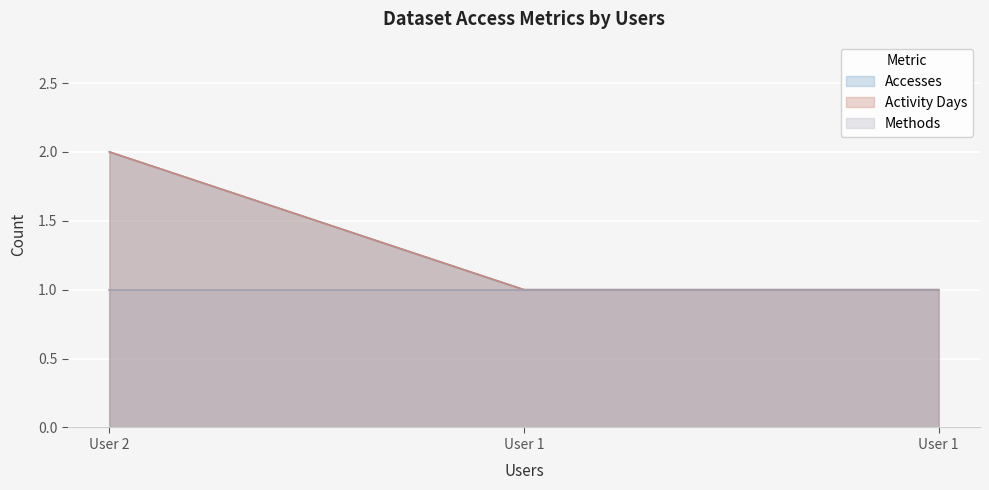

What is the value of the Activity Days point at the 3rd from the left?

1